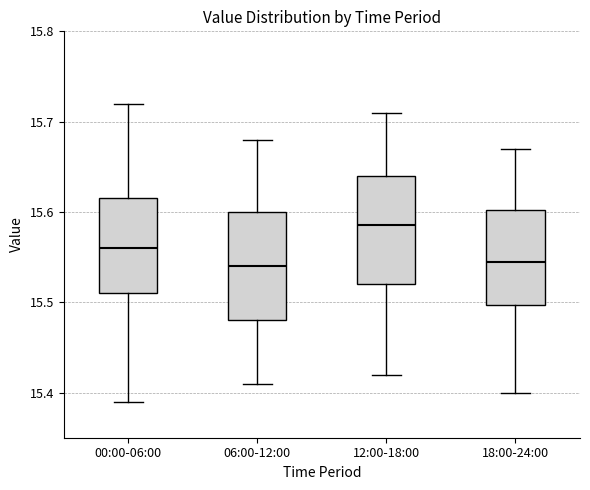

Reading left to right, transcribe this box plot: for each box, give where its median line is, the range the box spans, and where its two whiskers end, as read against the y-axis. The values are not printed on the chart, so give them approximately, as read against the axis.

00:00-06:00: median 15.56, box 15.51 to 15.62, whiskers 15.39 to 15.72
06:00-12:00: median 15.54, box 15.48 to 15.60, whiskers 15.41 to 15.68
12:00-18:00: median 15.59, box 15.52 to 15.64, whiskers 15.42 to 15.71
18:00-24:00: median 15.55, box 15.50 to 15.60, whiskers 15.40 to 15.67